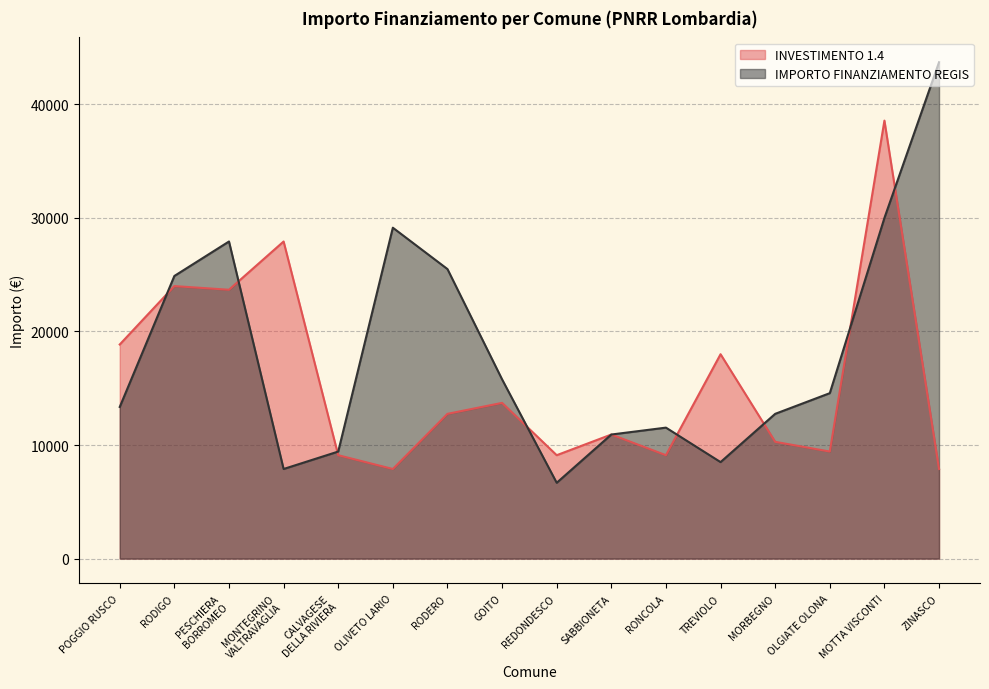

What are all the series names shown in the legend?

INVESTIMENTO 1.4, IMPORTO FINANZIAMENTO REGIS